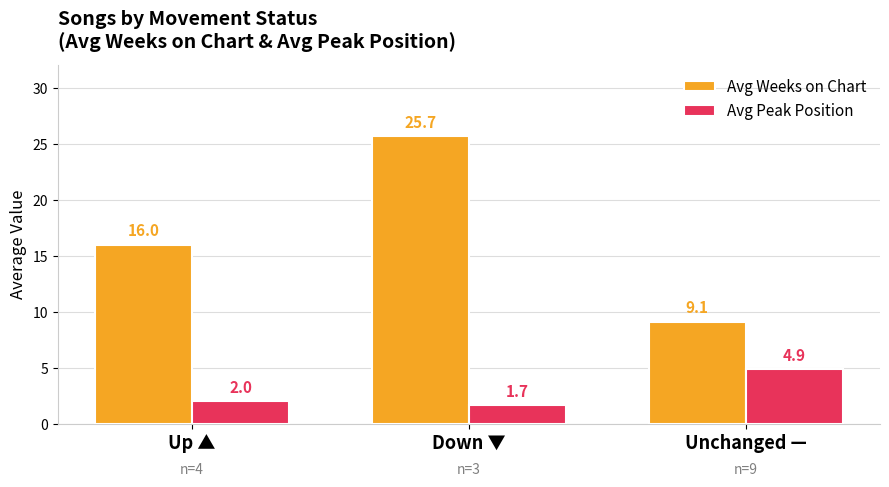

At how many categories does at least one series exceed 6?

3